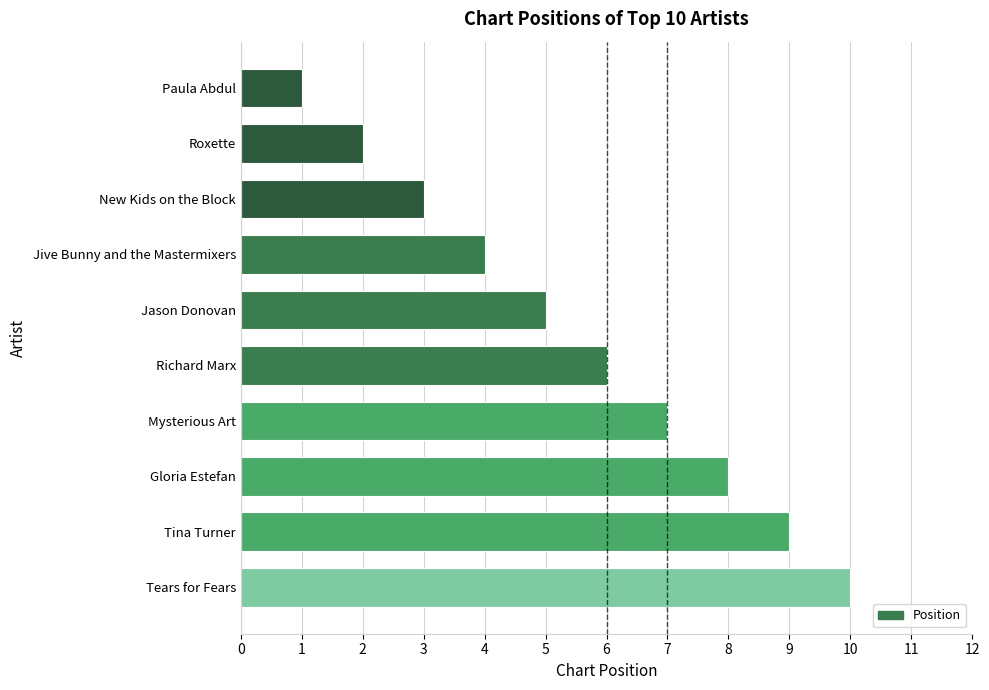

Does the chart contain stacked bars?

No